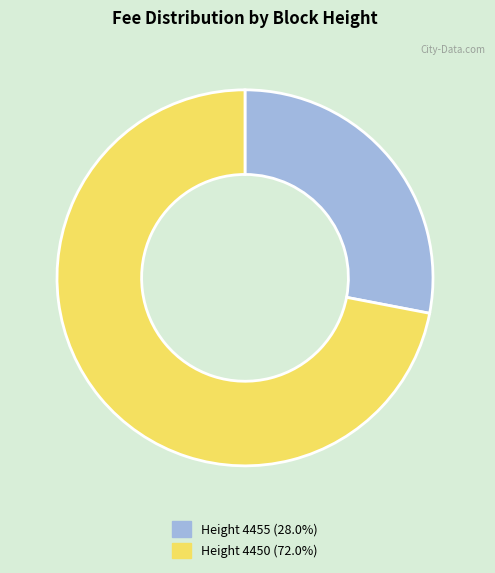

Is there any slice that represents more than half of the pie?

Yes